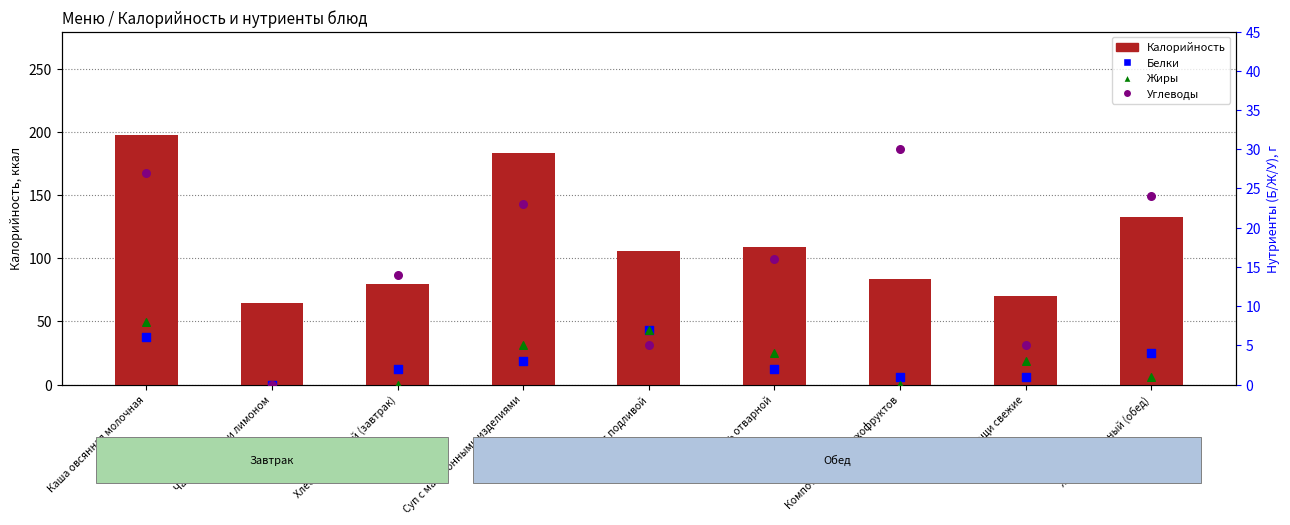

Is the value of Жиры at Овощи свежие greater than the value of Калорийность at Каша овсянная молочная?

No